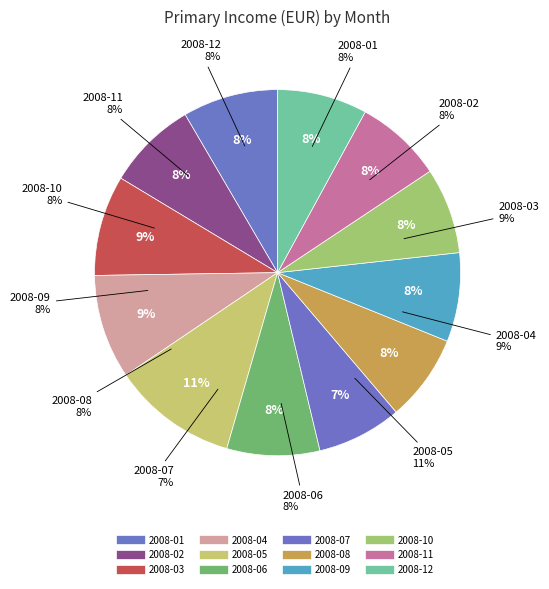

Approximately how many times larger is the value at 2008-08 compared to 2008-07?

1.0